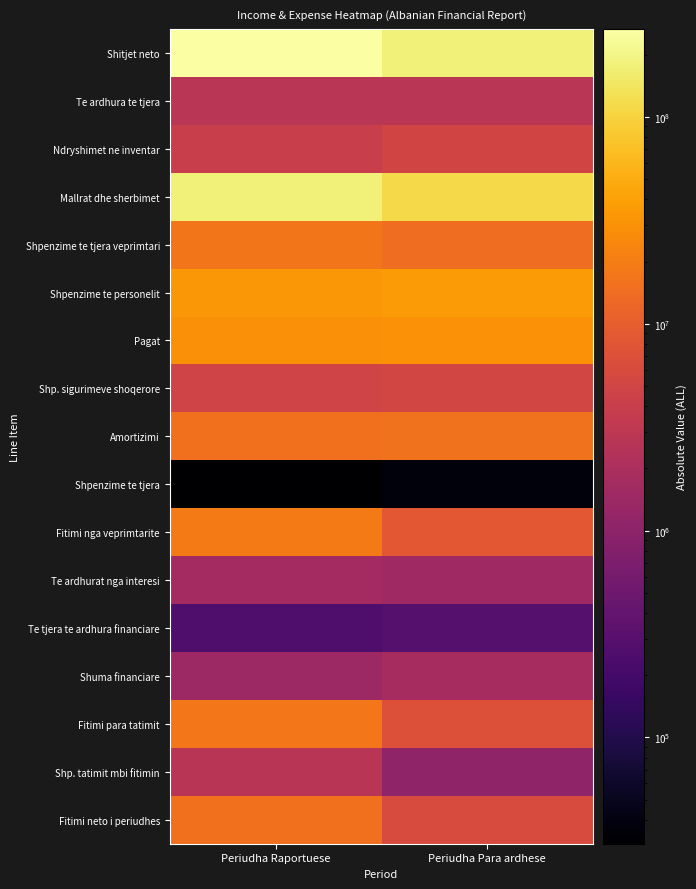

What is the total value across all series at Periudha Para ardhese?

423764872